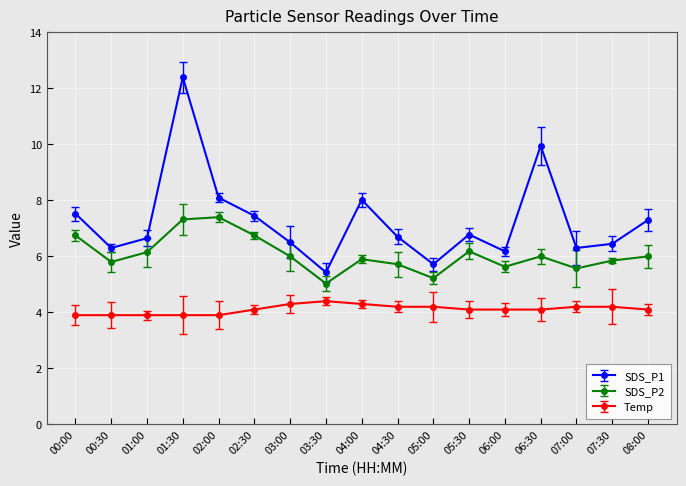

How many data points does each series have?

17